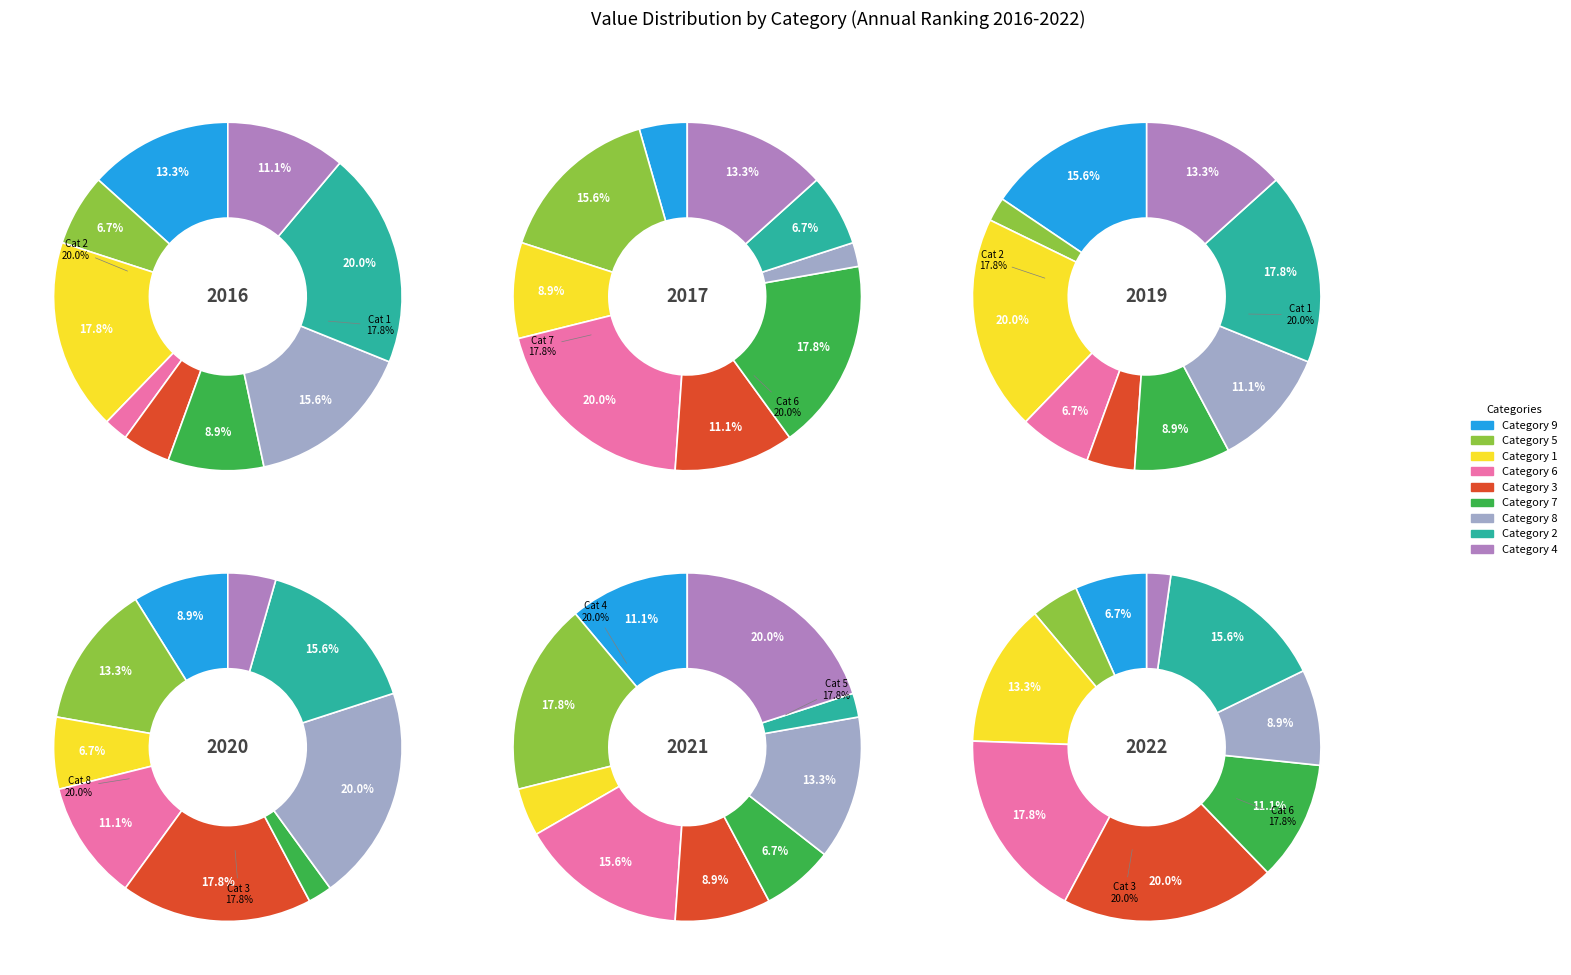

Count the number of slices in the pie.

9